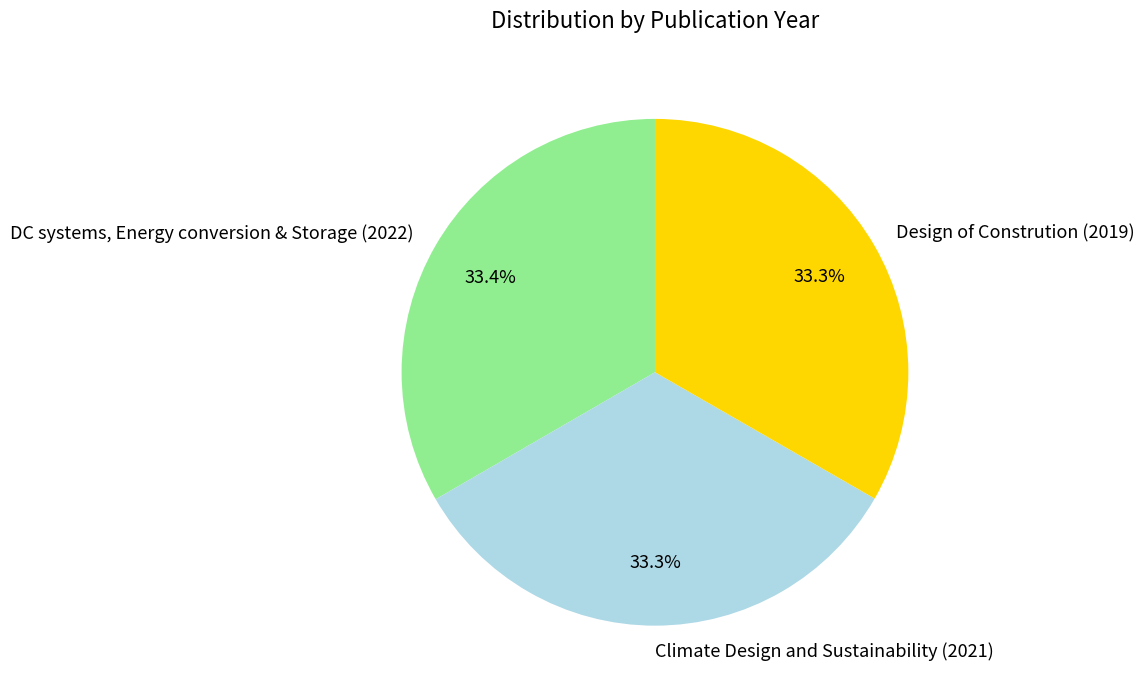

Count the number of slices in the pie.

3